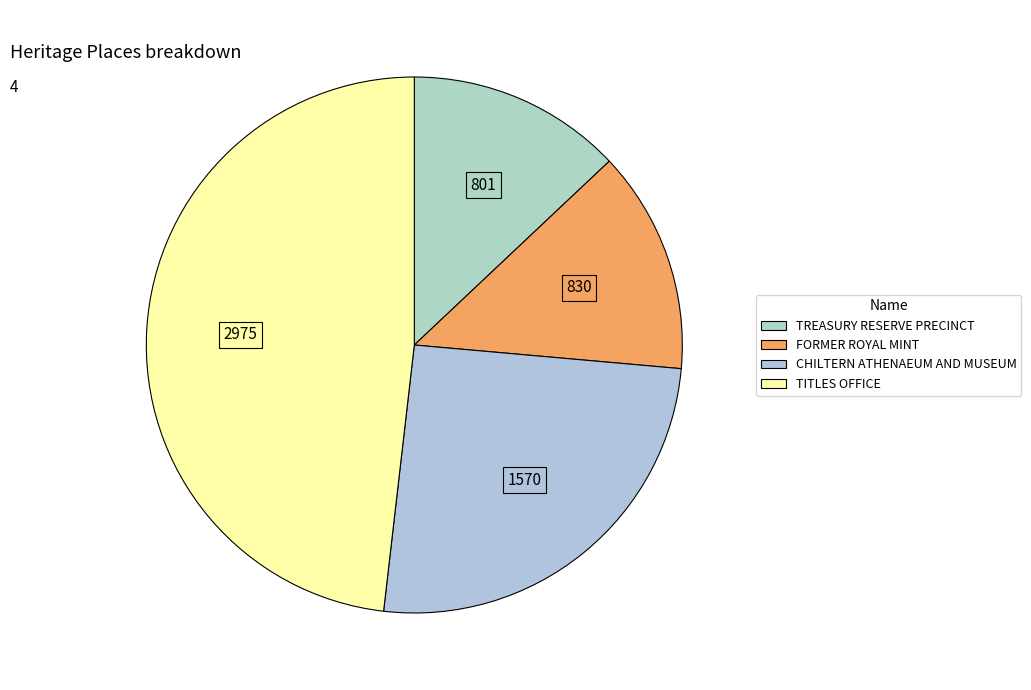

Which has a higher value, TITLES OFFICE or CHILTERN ATHENAEUM AND MUSEUM?

TITLES OFFICE